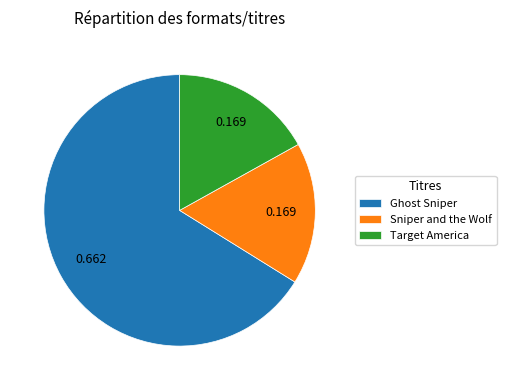

Is the sum of Ghost Sniper and Sniper and the Wolf greater than half?

Yes